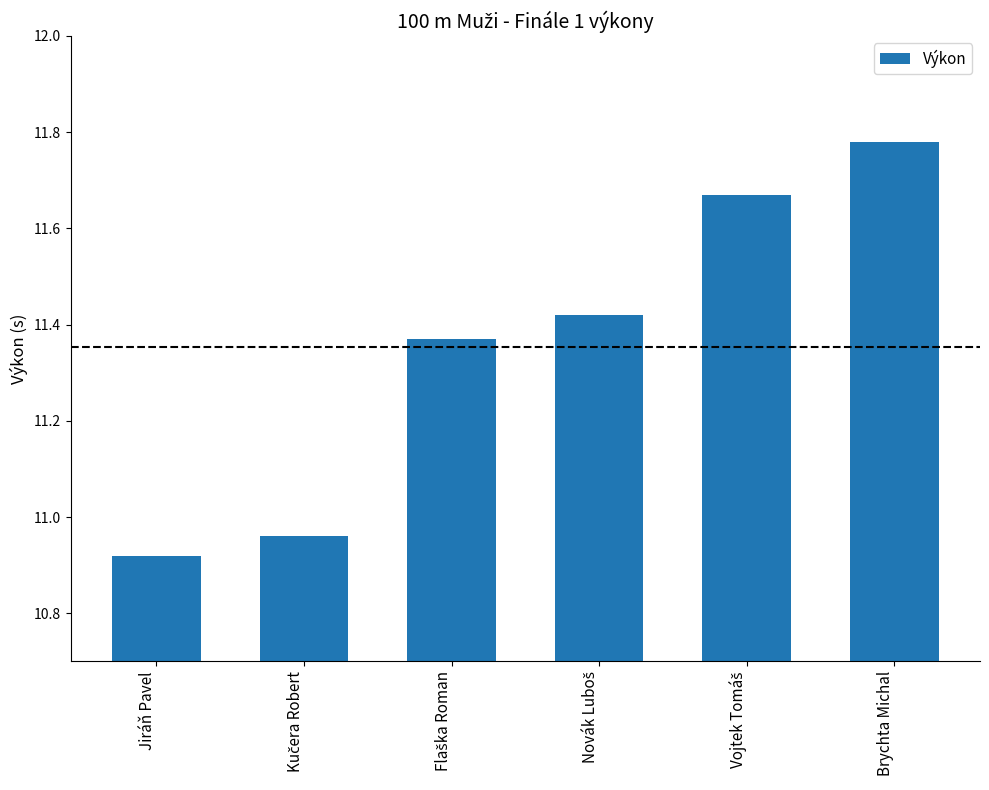

What is the difference between the maximum and minimum values?

0.9